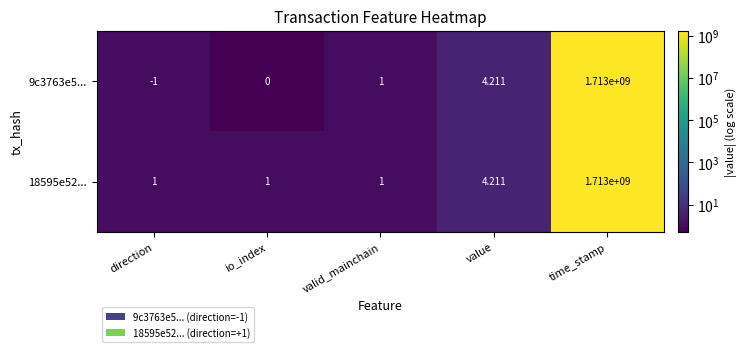

At which label is 18595e52... closest to 856500000?

value